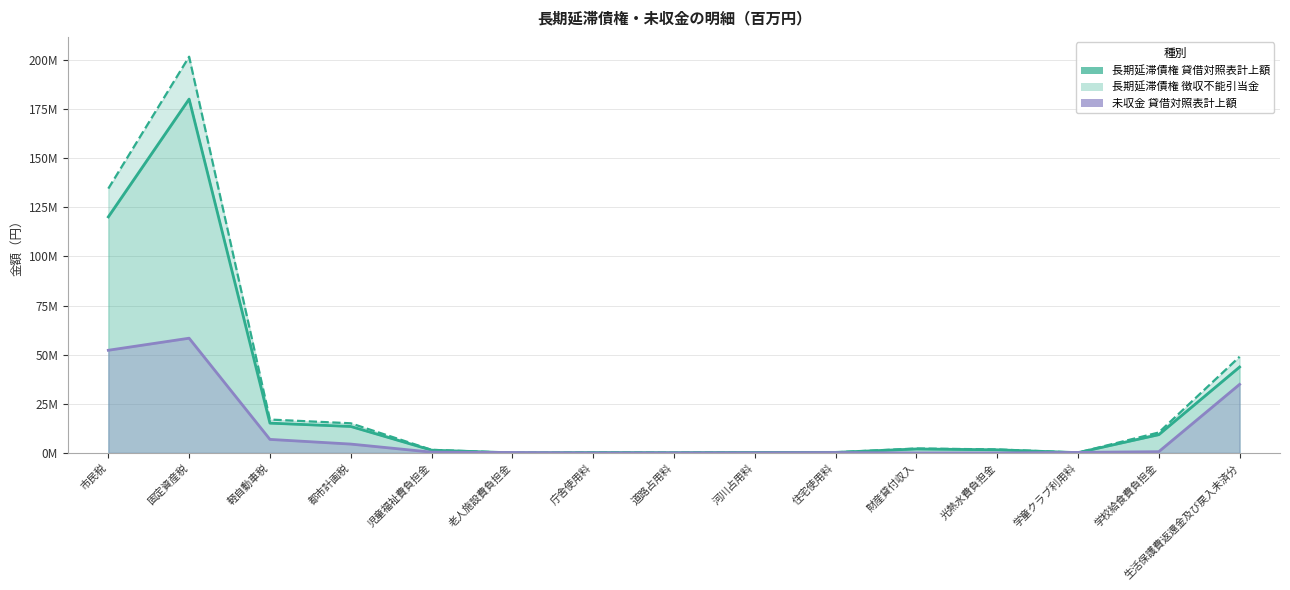

What is the greatest value displayed?

201673998